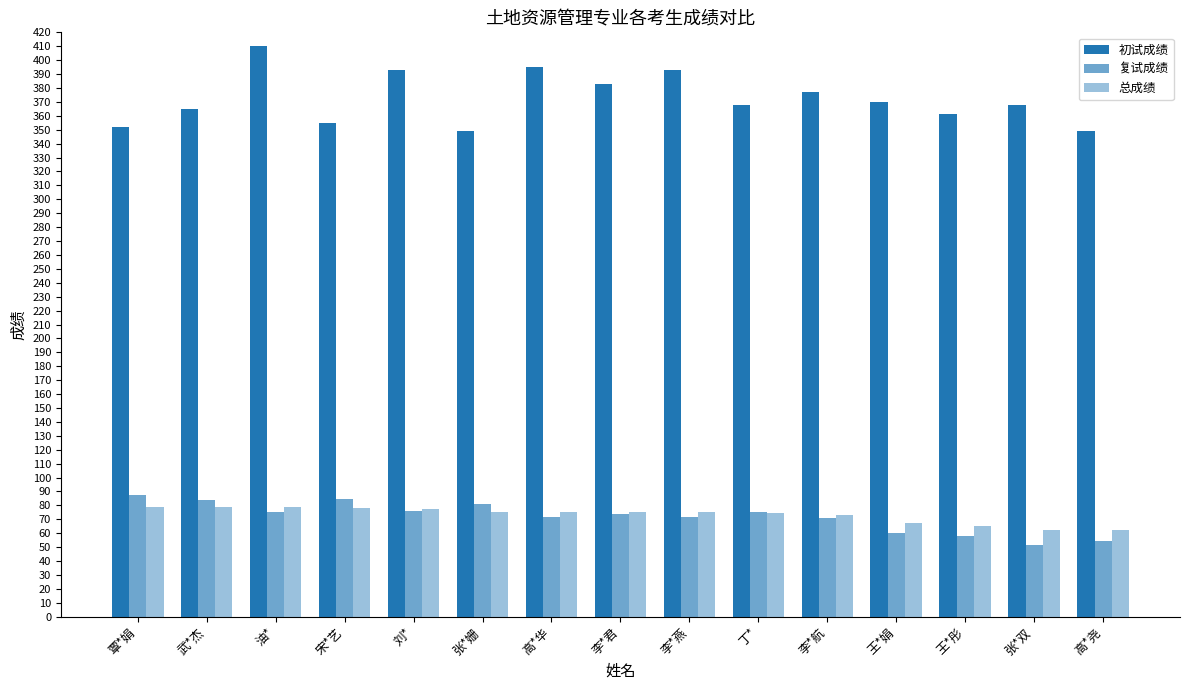

How many series are shown in this chart?

3